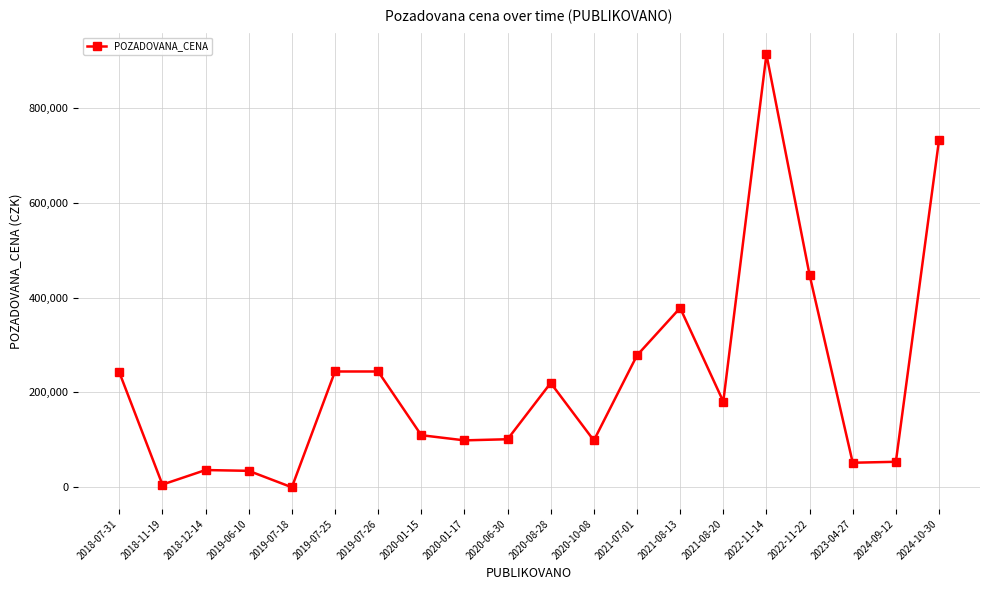

True or false: the data has more than 1 interior local peaks.

True